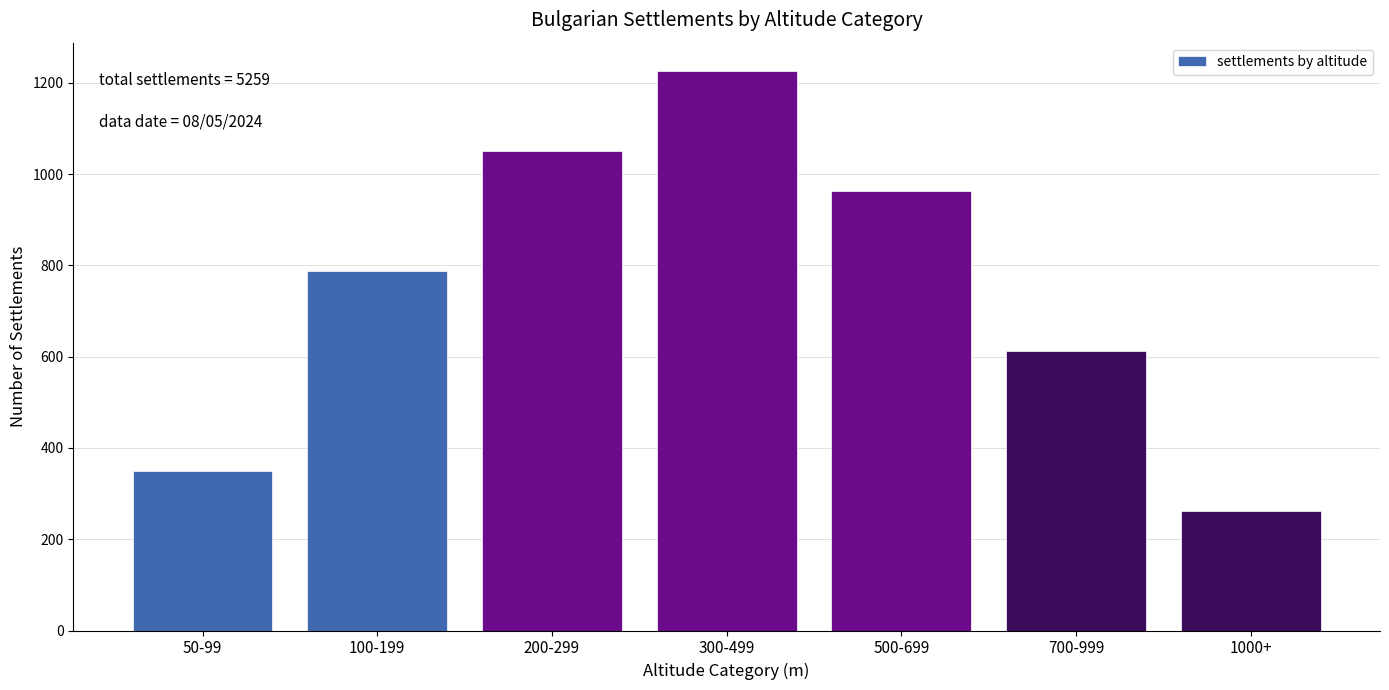

Reading right to left, what are all the values shown in this chart?

262	613	964	1227	1051	788	350